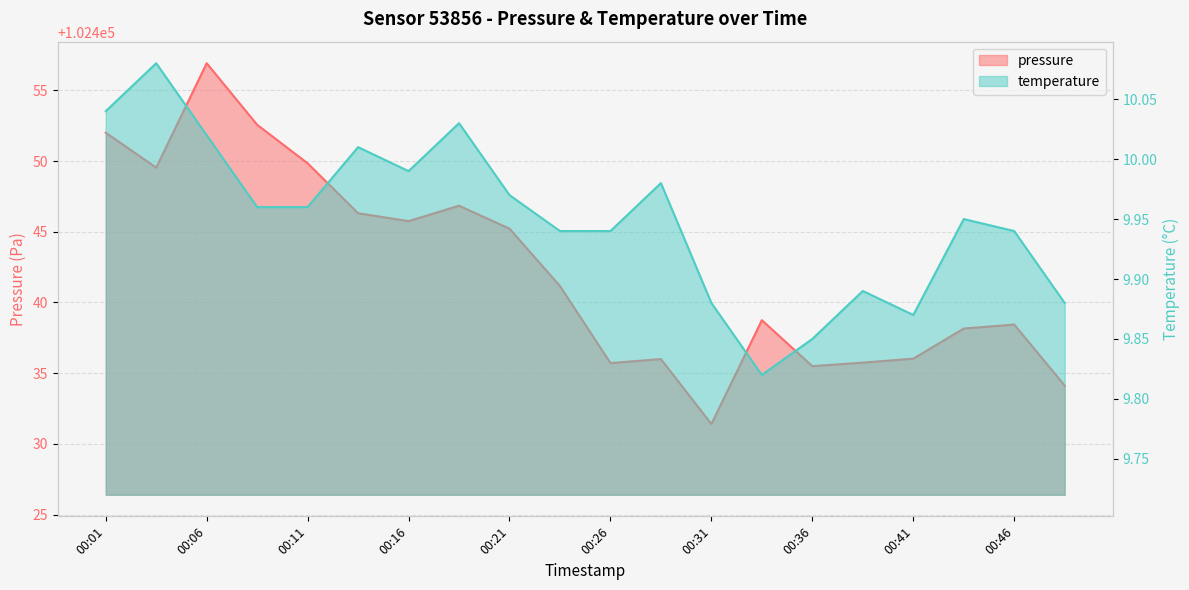

True or false: temperature has a value of 9.9 at 00:24.

True